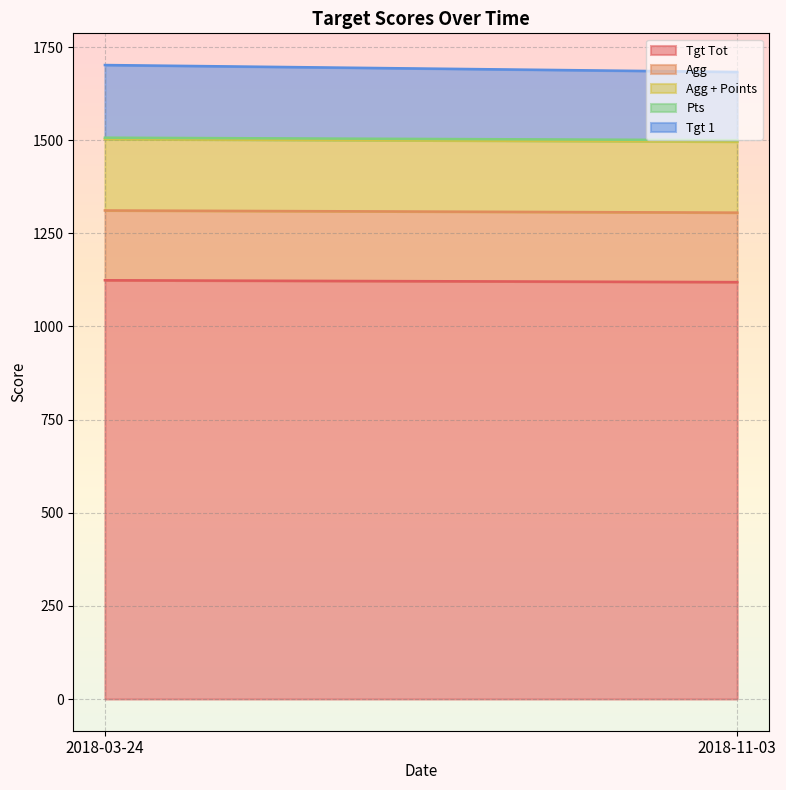

What is the highest value of the Tgt Tot series?

1124.0